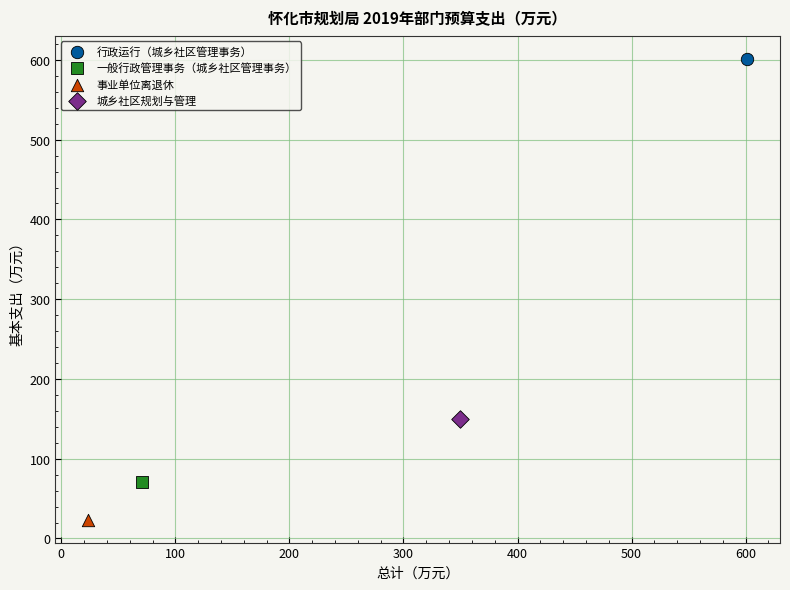

What are all the series names shown in the legend?

行政运行（城乡社区管理事务）, 一般行政管理事务（城乡社区管理事务）, 事业单位离退休, 城乡社区规划与管理